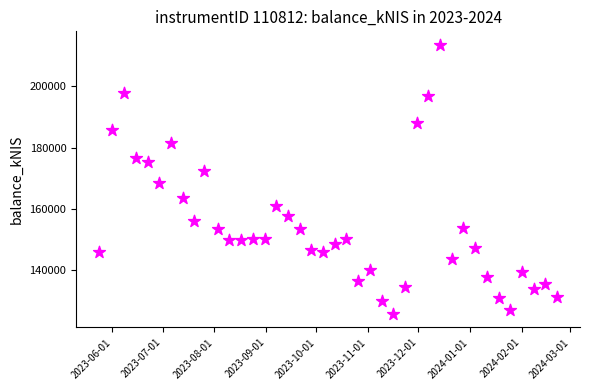

What is the range of X values (max minus min)?

274.0